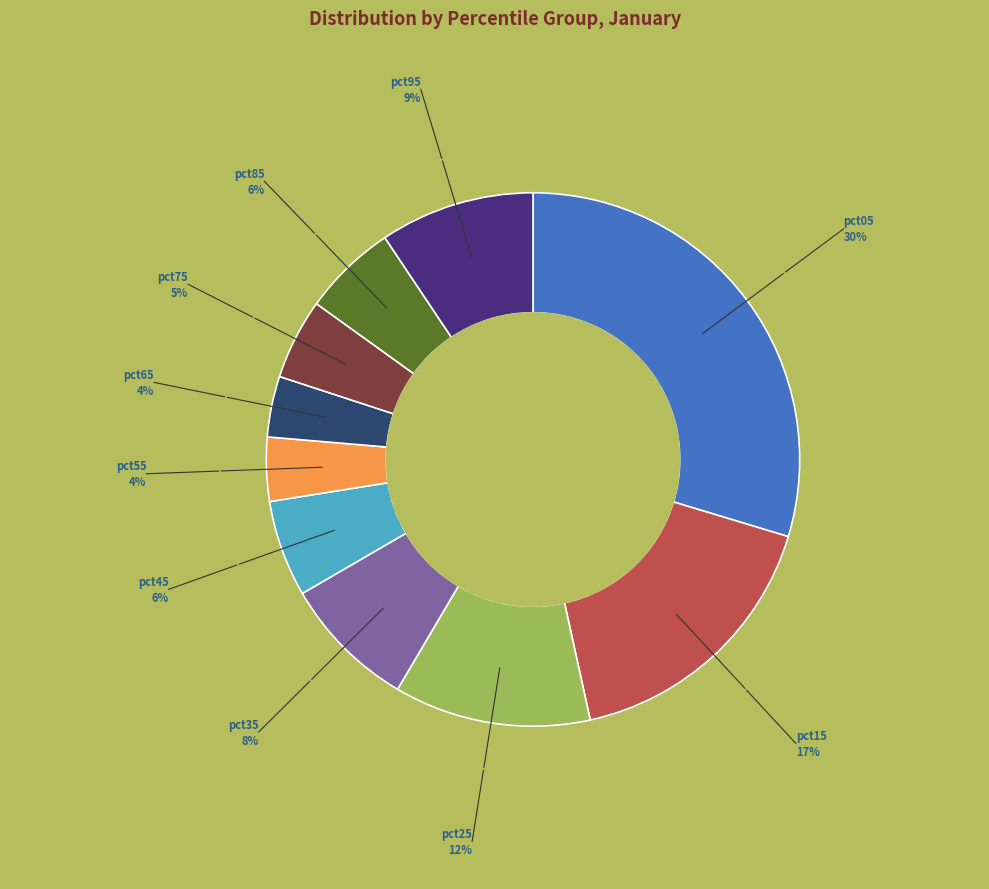

Does any single category account for the majority?

No